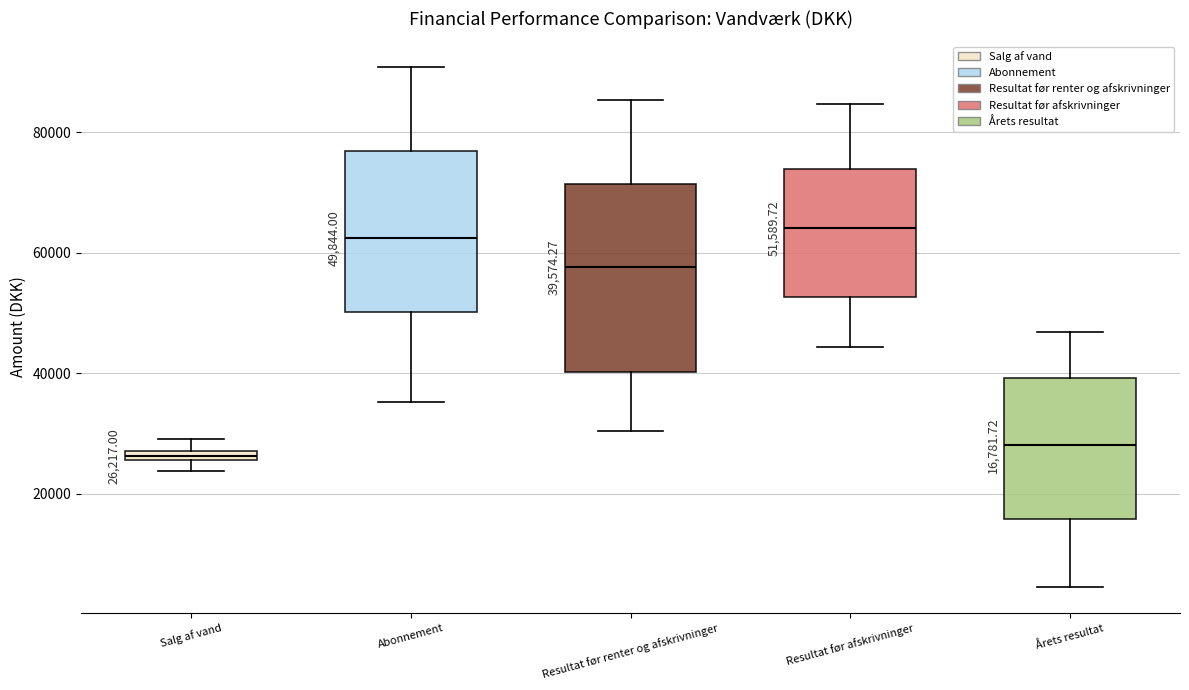

Comparing the boxes themselves (not the whiskers), which one is the tallest?

Resultat før renter og afskrivninger